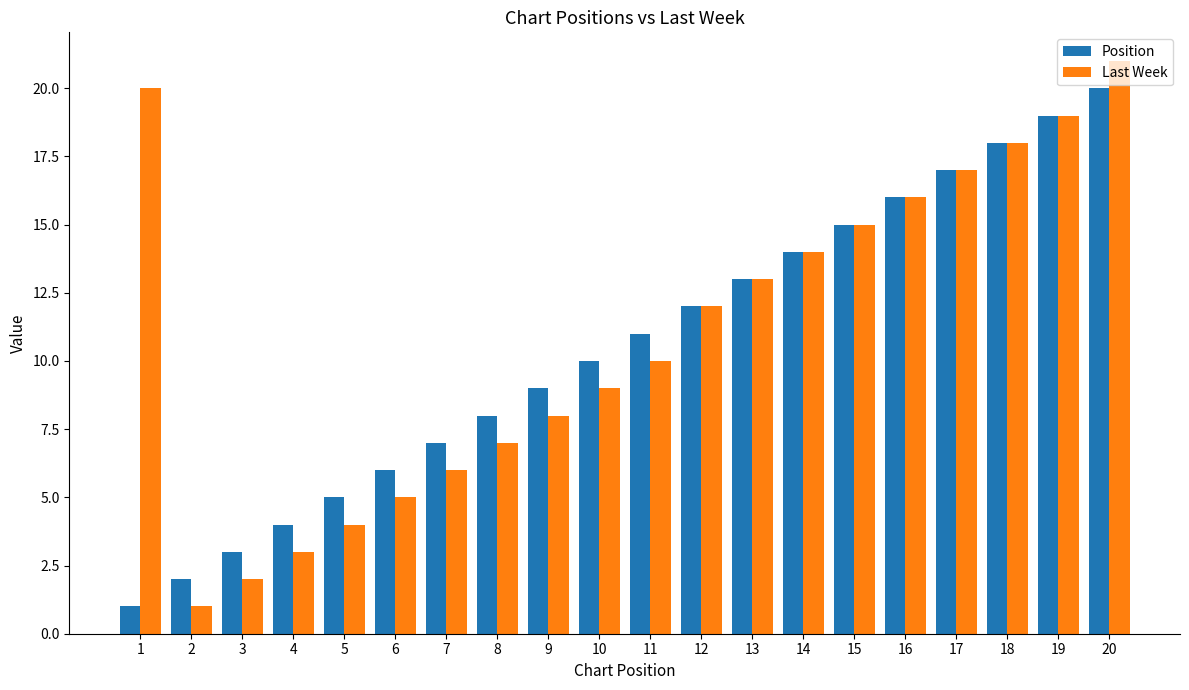

Which series has the largest total across all categories?

Last Week